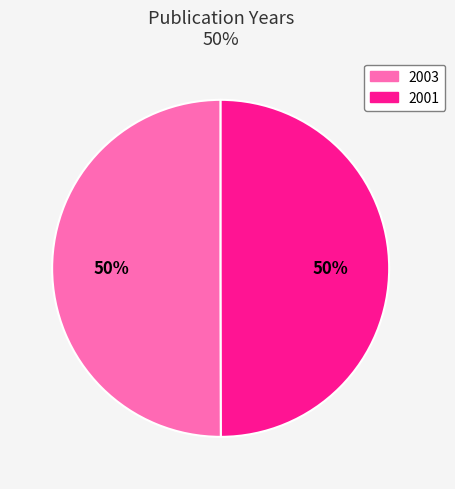

To the nearest percent, what is the combined percentage of 2003 and 2001?

100%